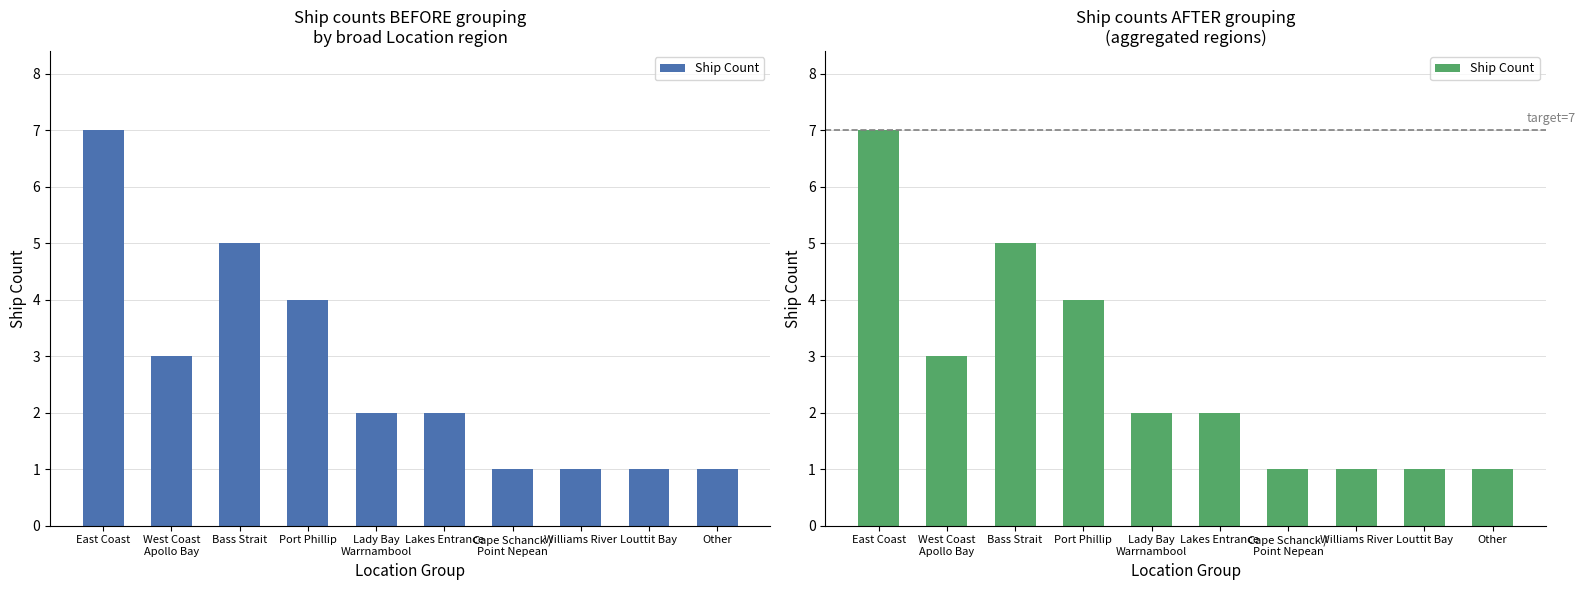

How many values are between 1 and 4?

8